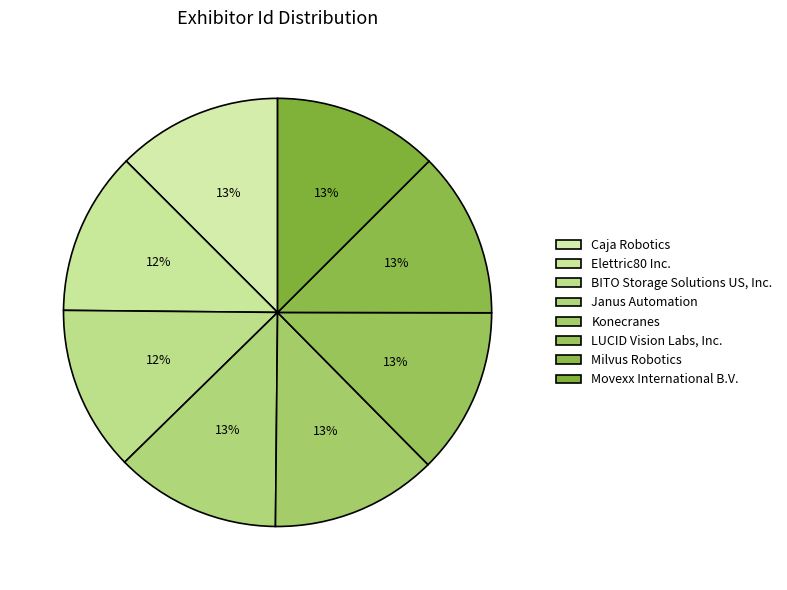

Combined, do BITO Storage Solutions US, Inc. and LUCID Vision Labs, Inc. account for over 50%?

No